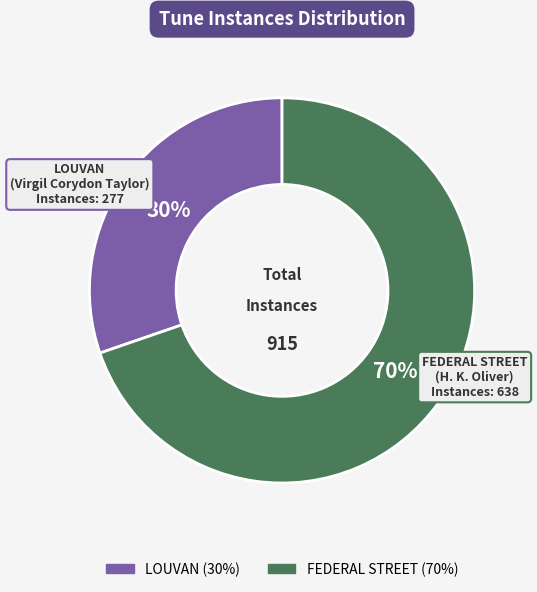

Is there any slice that represents more than half of the pie?

Yes